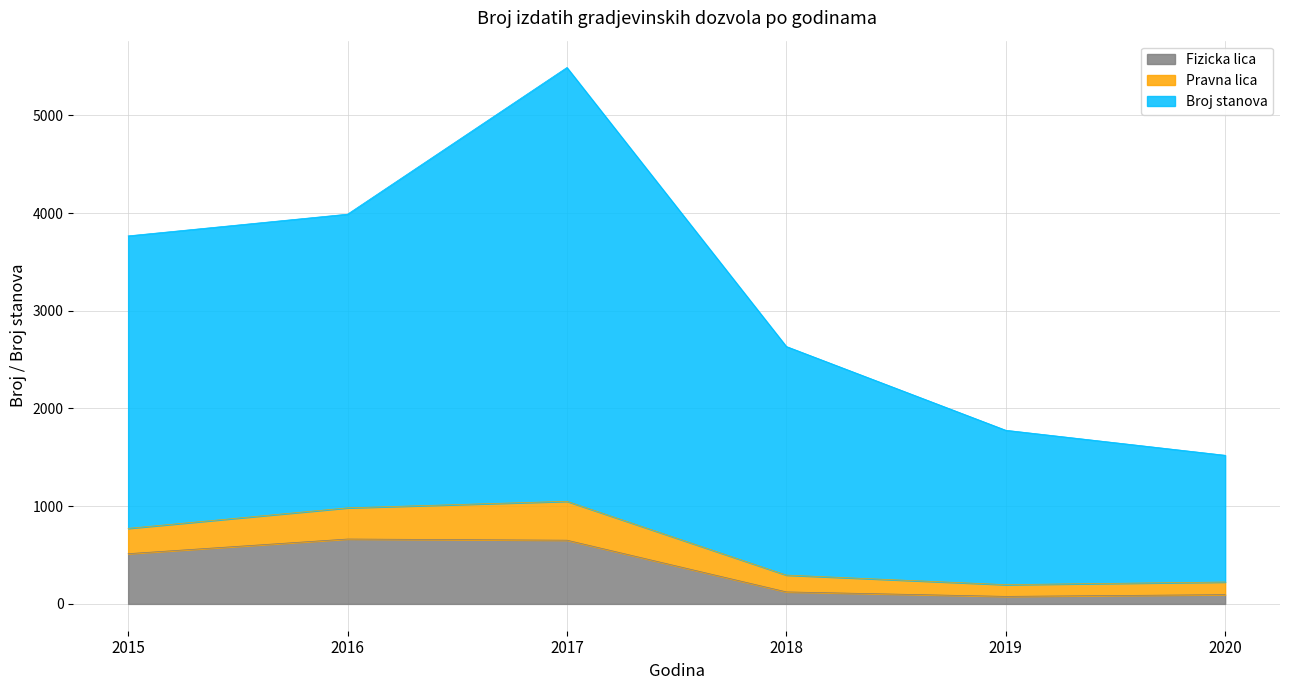

At which category is the sum across all series the highest?

2017